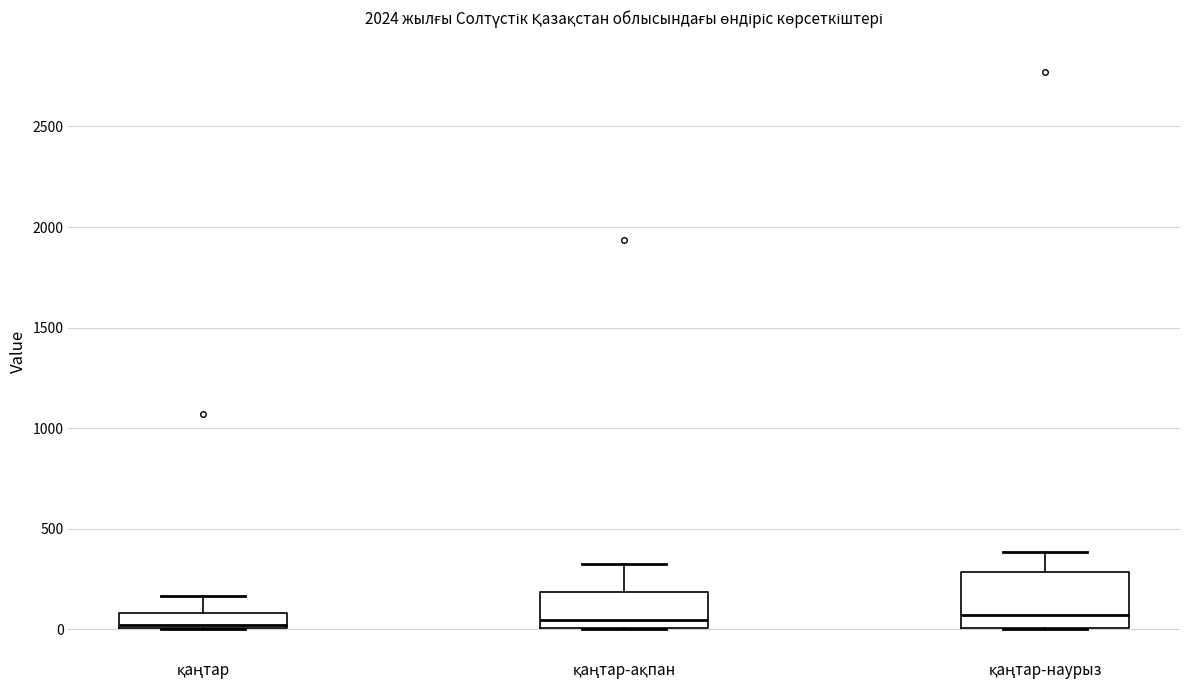

Reading left to right, transcribe this box plot: for each box, give where its median line is, the range the box spans, and where its two whiskers end, as read against the y-axis. The values are not printed on the chart, so give them approximately, as read against the axis.

қаңтар: median 0 (just above the box's lower edge), box 0 to 100, whiskers 0 to 150
қаңтар-ақпан: median 50, box 0 to 200, whiskers 0 to 300
қаңтар-наурыз: median 50, box 0 to 300, whiskers 0 to 400